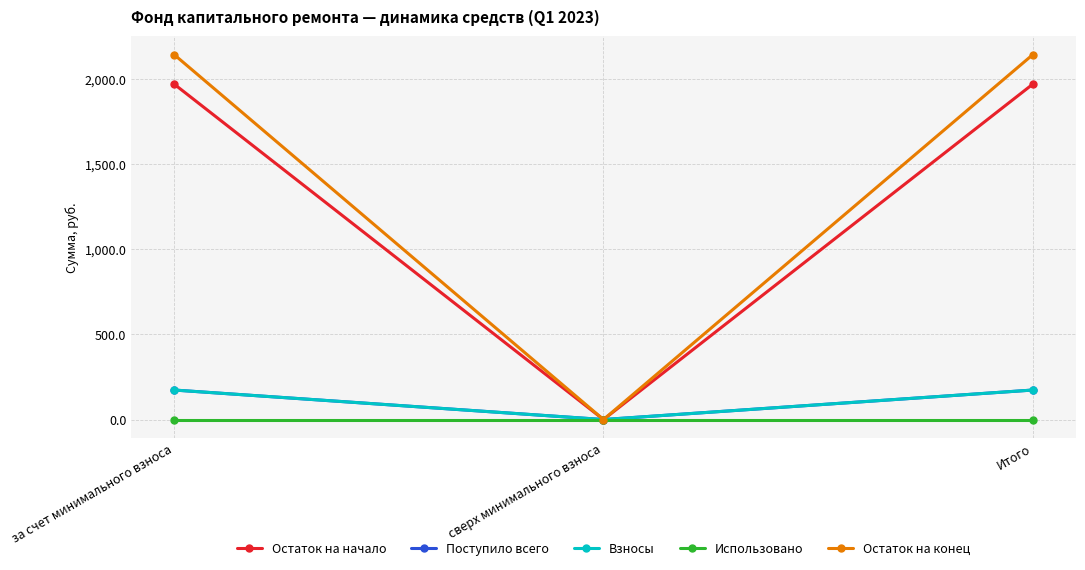

At how many categories does at least one series exceed 337?

2